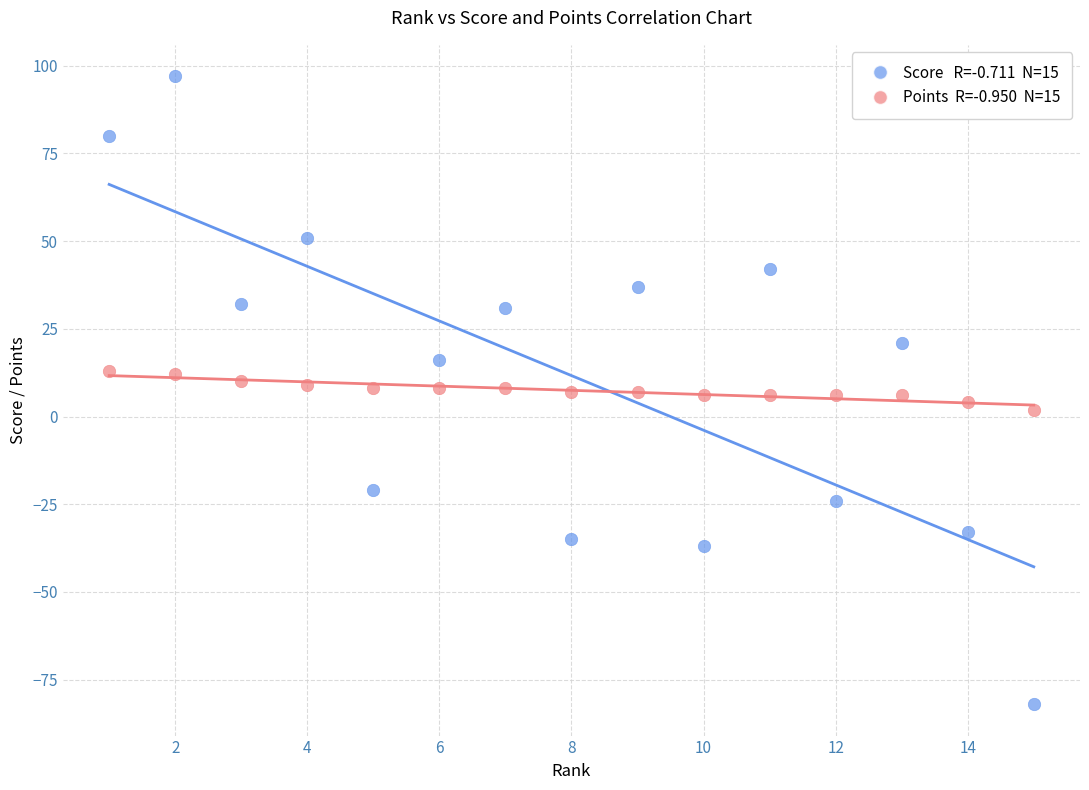

Across all data points, what is the range of Y values (max minus min)?

179